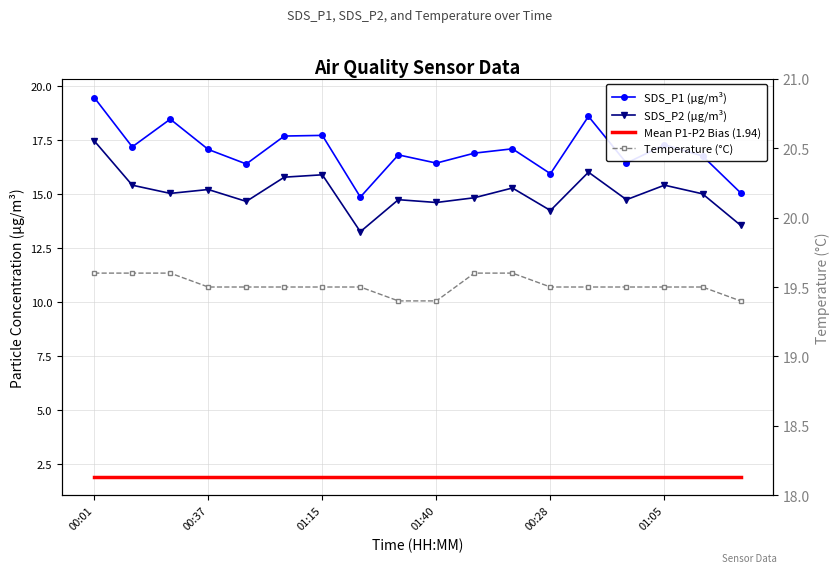

At which label does SDS_P2 (µg/m³) reach its minimum?

7